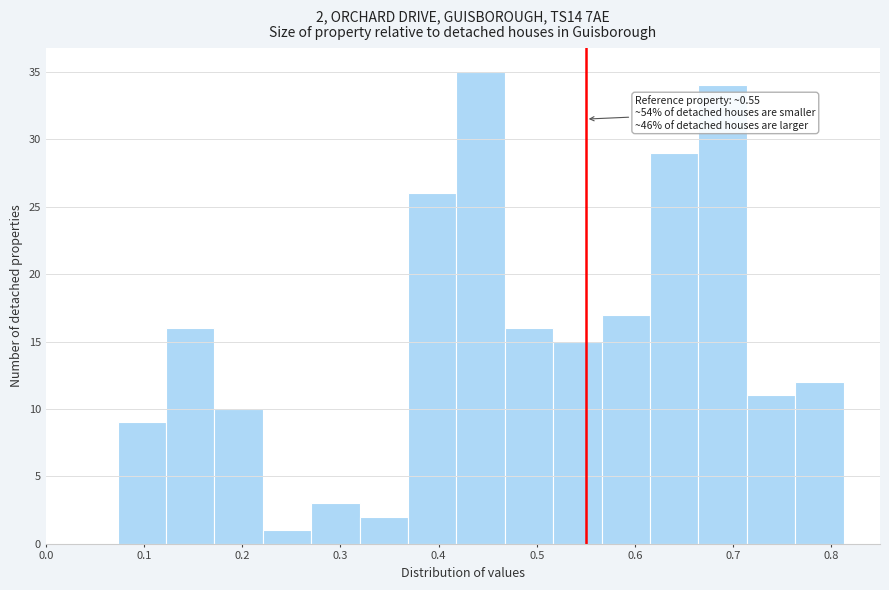

Which range on the x-axis has the tallest bar?

0.42 to 0.47